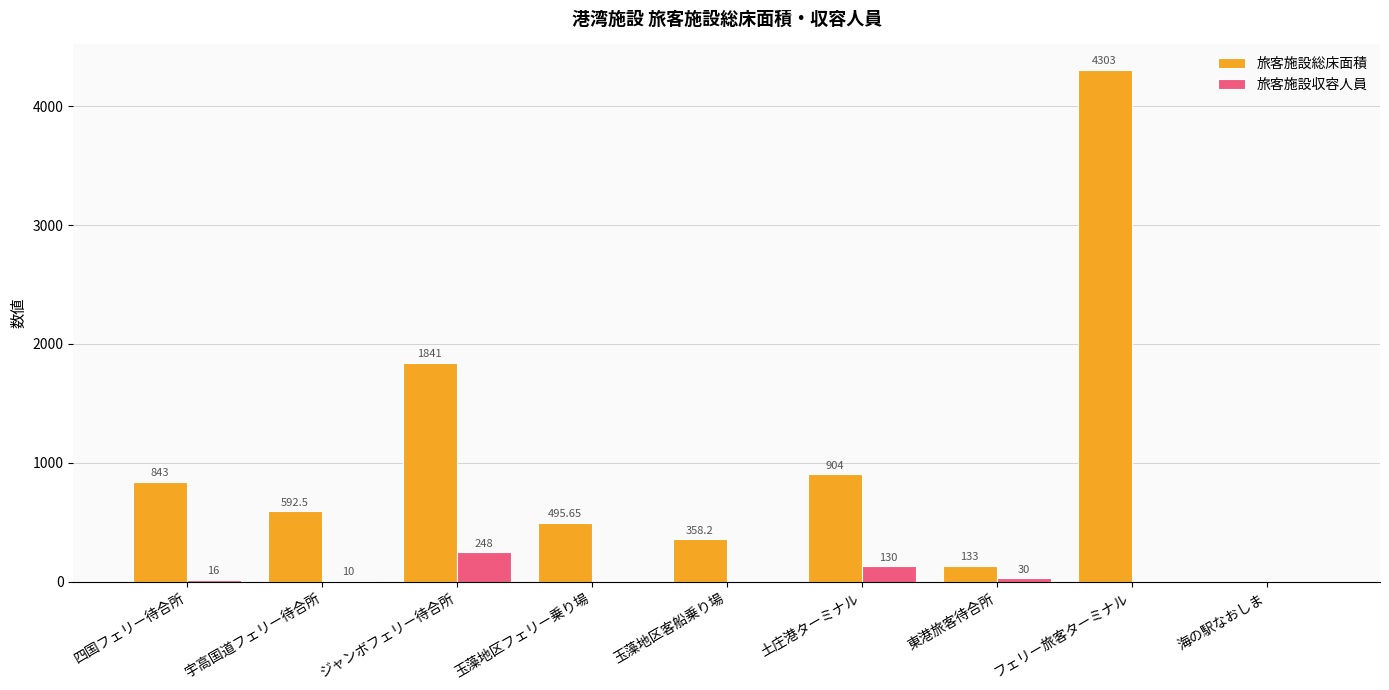

How many groups of bars are there?

9